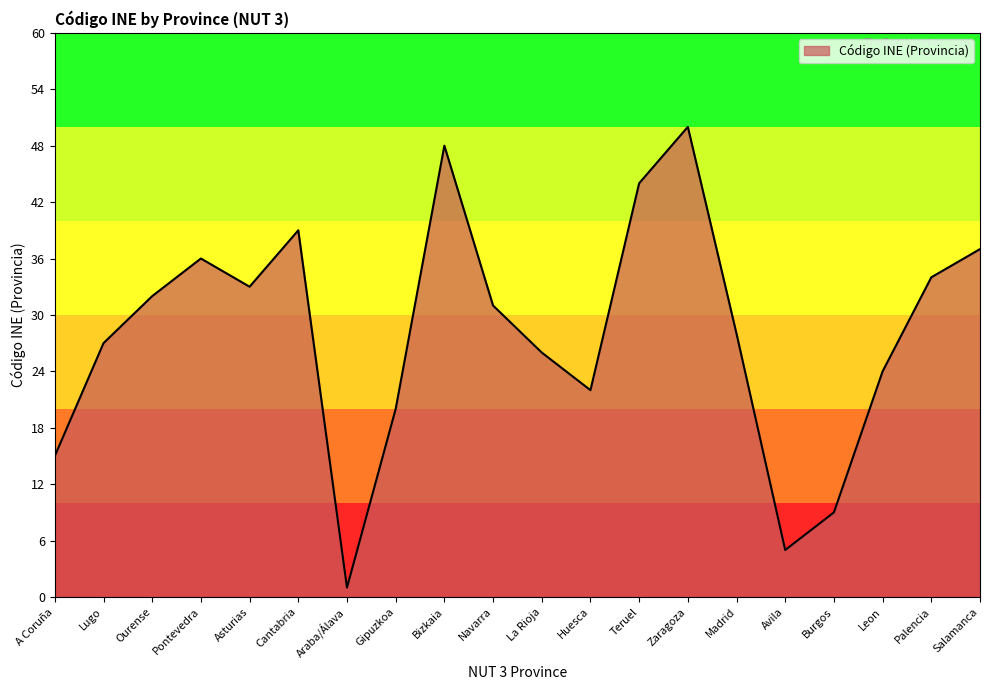

At which category does the chart reach its peak across all series?

Zaragoza